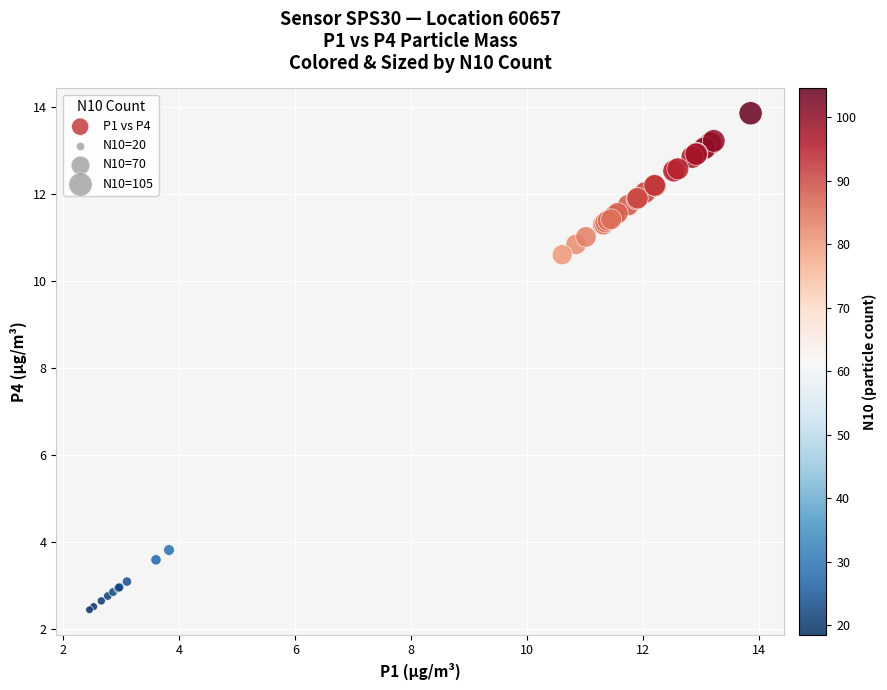

What Y value in the scatter plot is closest to 8?

10.6